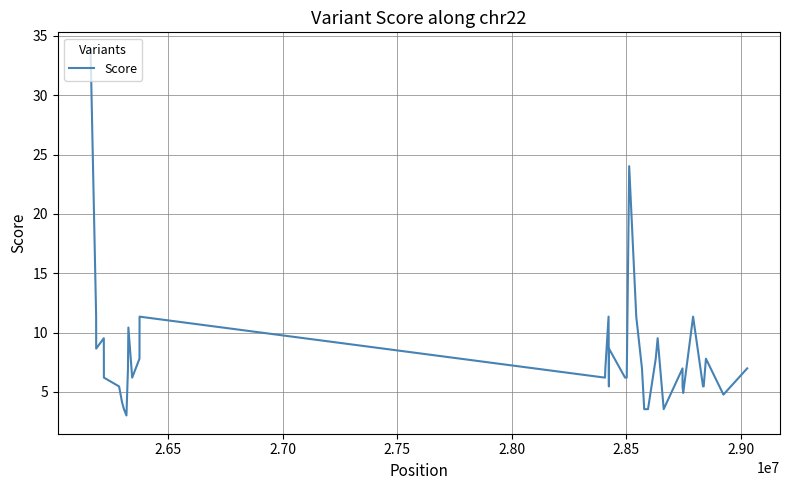

What is the maximum value shown in the chart?

33.8